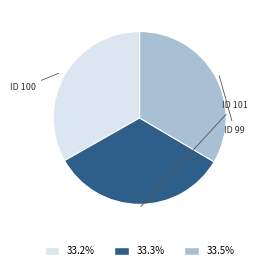

Is 33.5% the majority of the pie?

No